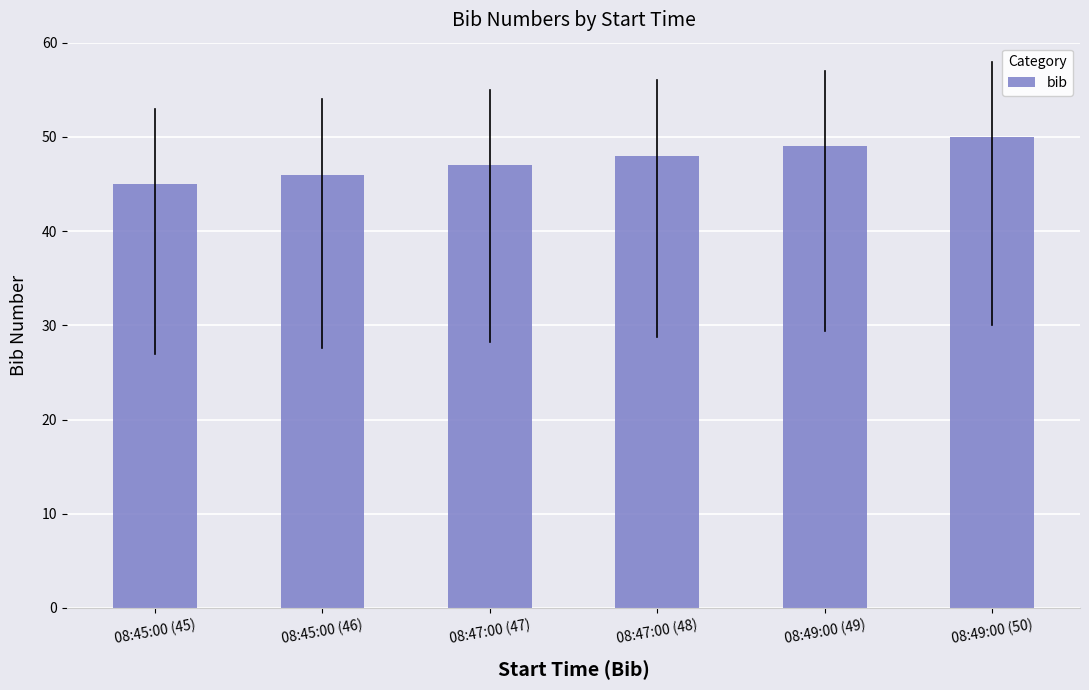

Which has a higher value, 08:47:00 (48) or 08:49:00 (49)?

08:49:00 (49)